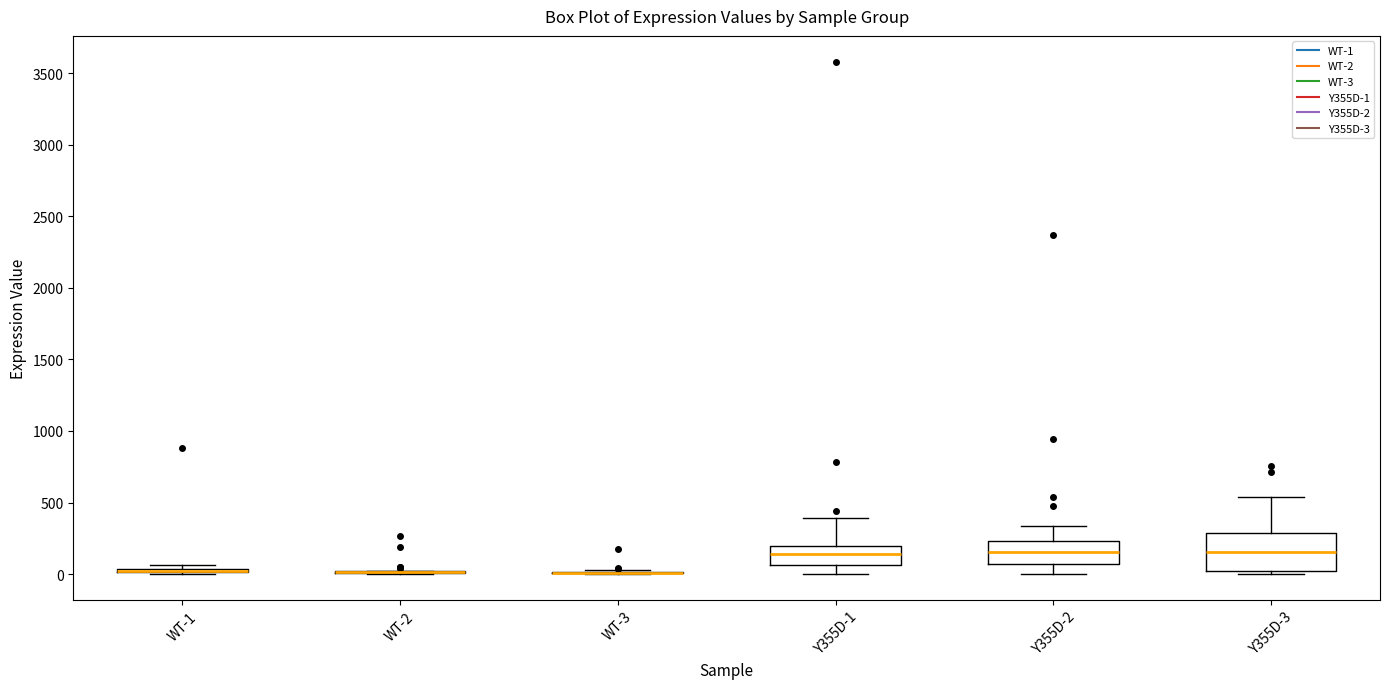

Comparing the boxes themselves (not the whiskers), which one is the tallest?

Y355D-3